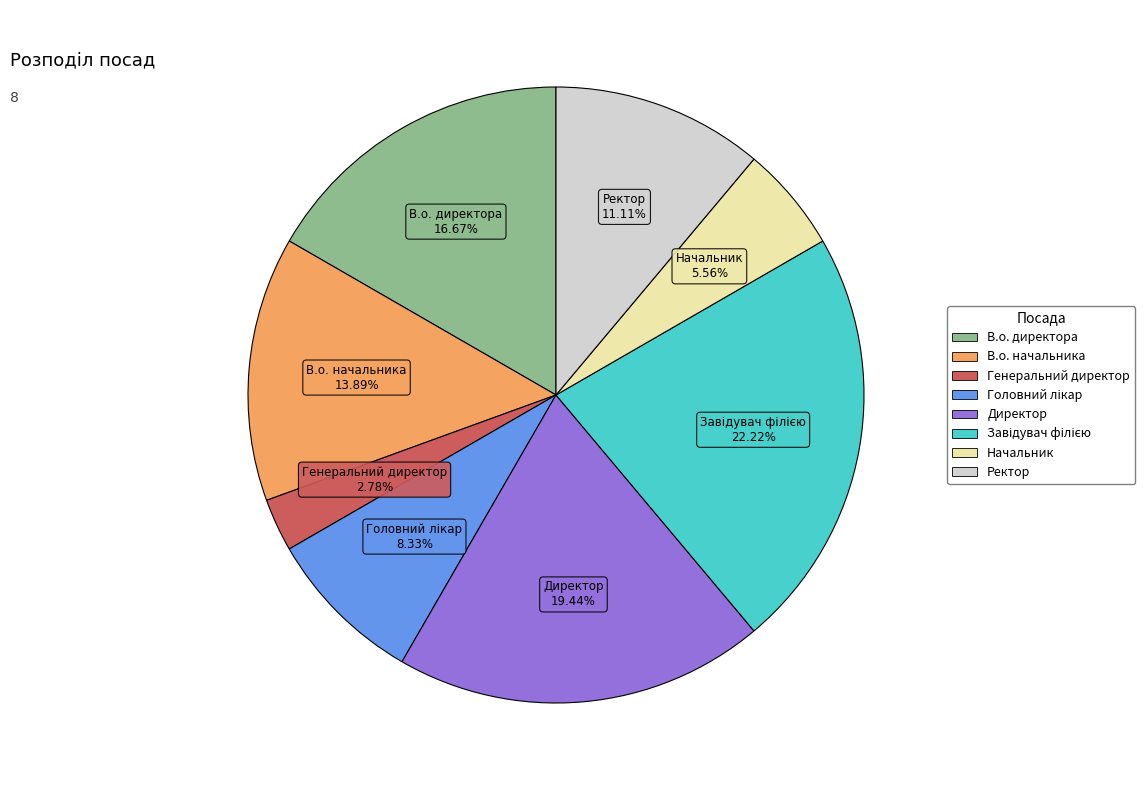

Is В.о. директора the majority of the pie?

No